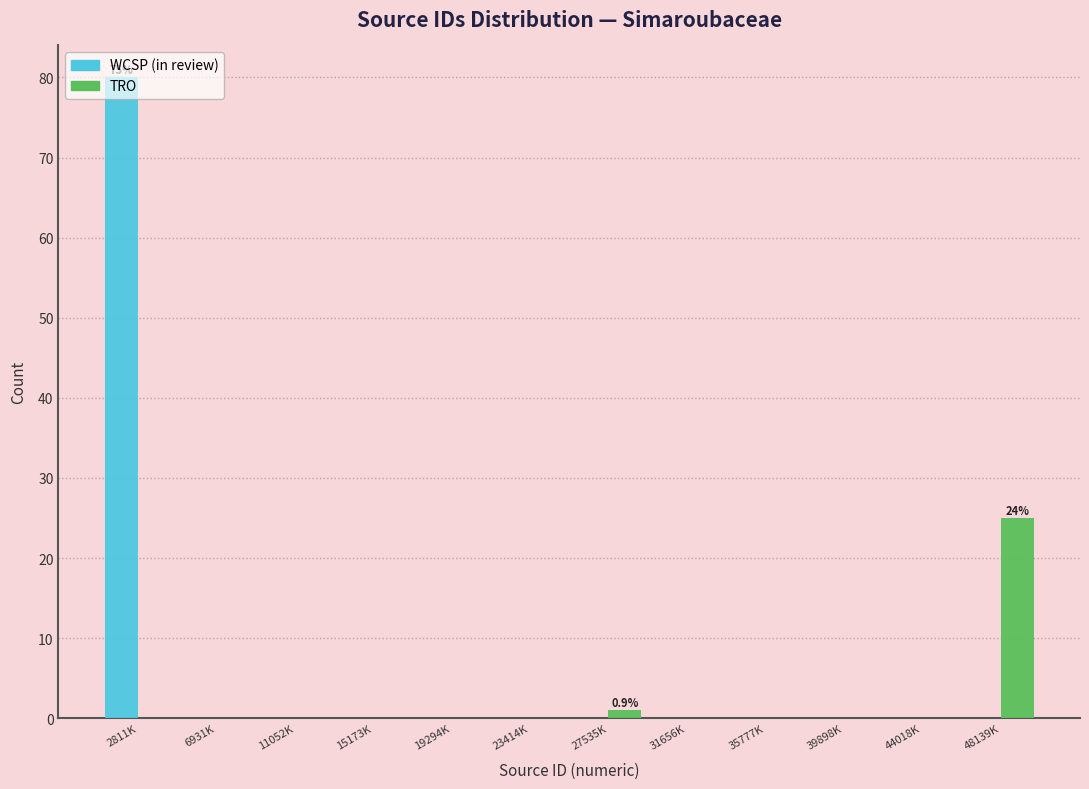

What is the highest value of the TRO series?

25